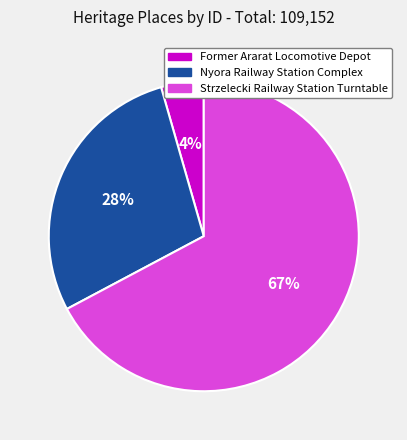

Does any single category account for the majority?

Yes